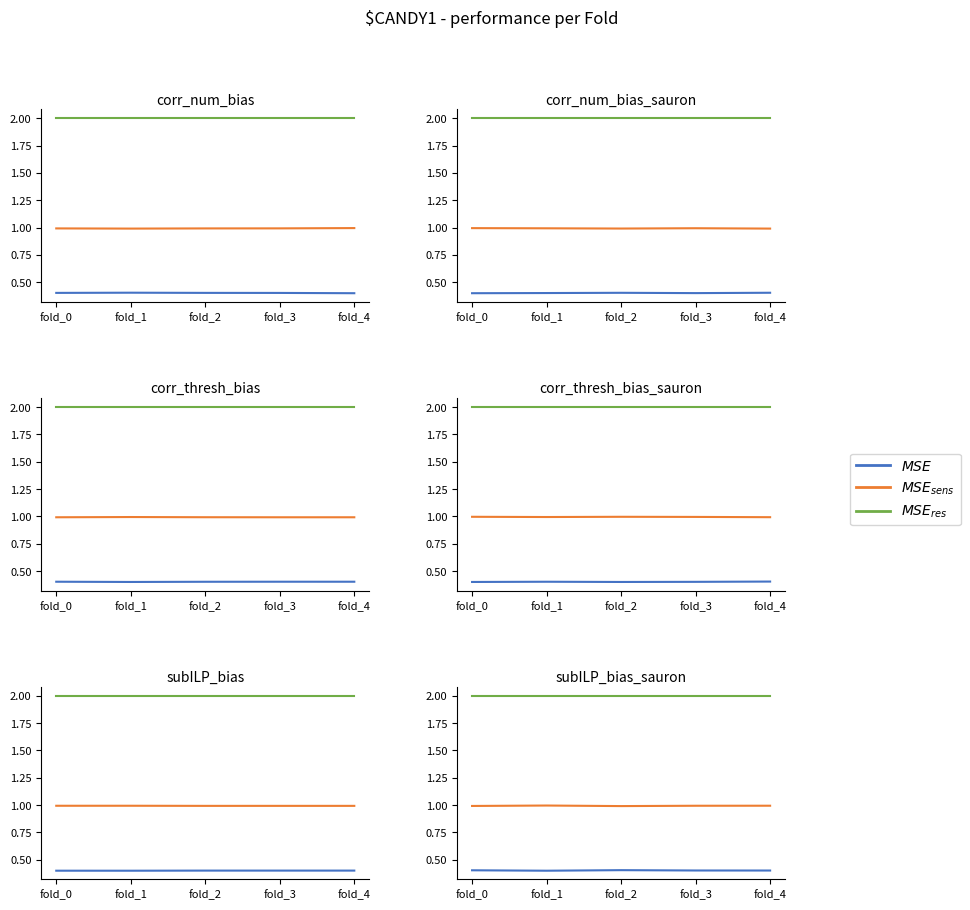

What is the sum of the MSE_res values at fold_1 and fold_4?

4.0